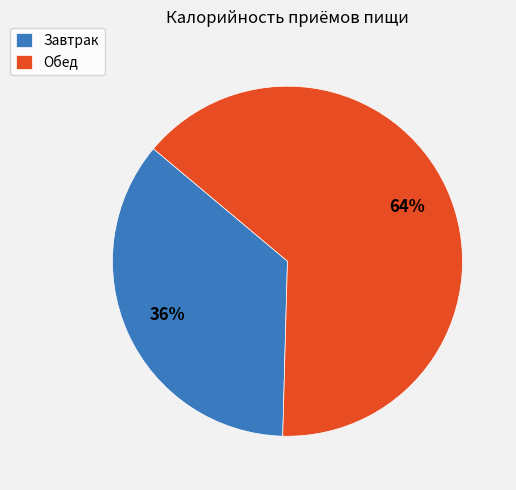

Combined, do Завтрак and Обед account for over 50%?

Yes